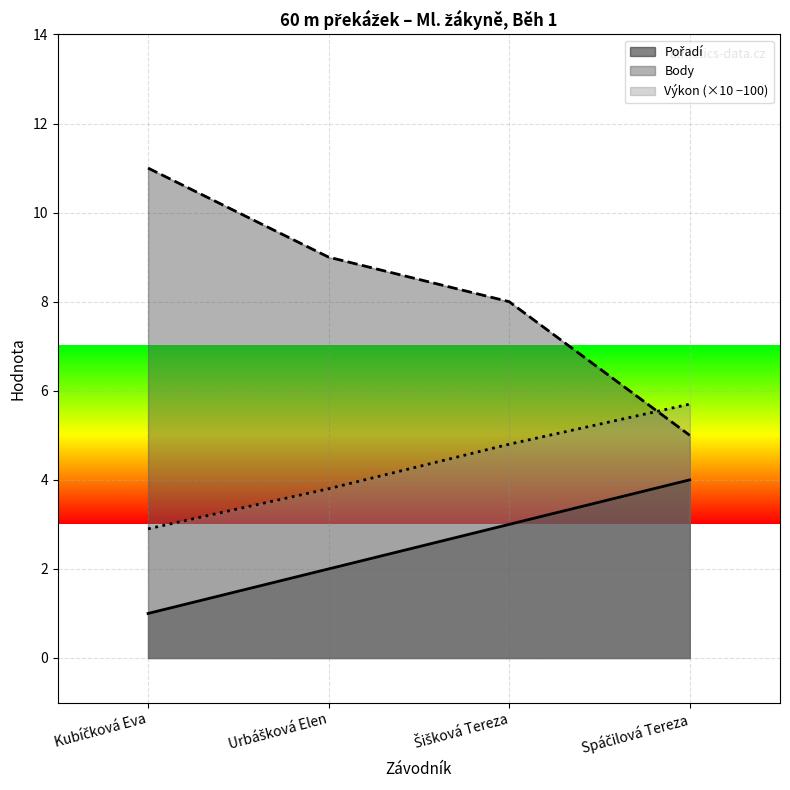

At which label is Výkon closest to 4?

Urbášková Elen